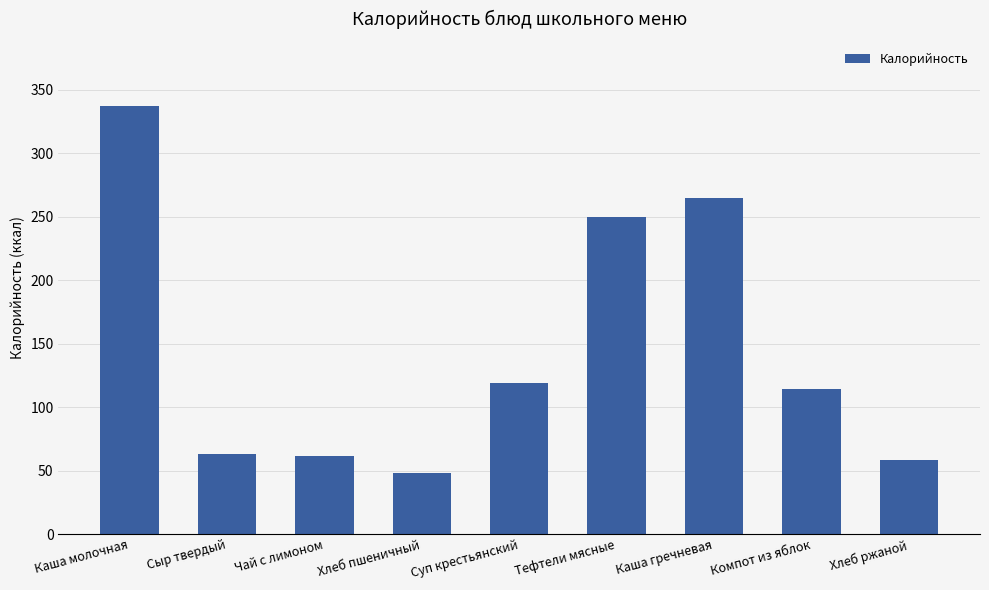

Which category has the highest value across all series?

Каша молочная